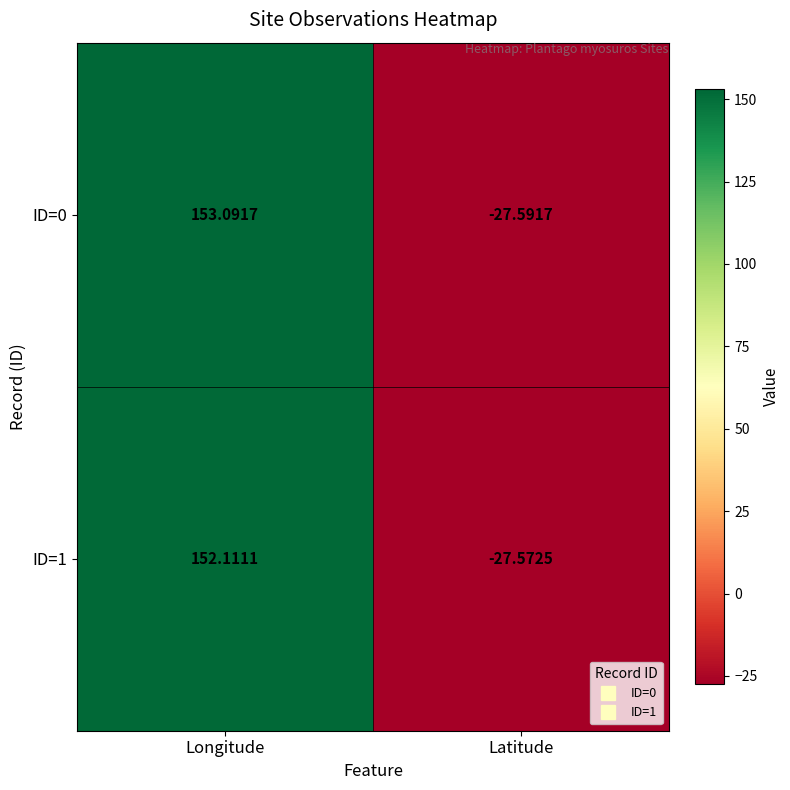

Rank the categories by ID=1 value from highest to lowest.

Longitude, Latitude